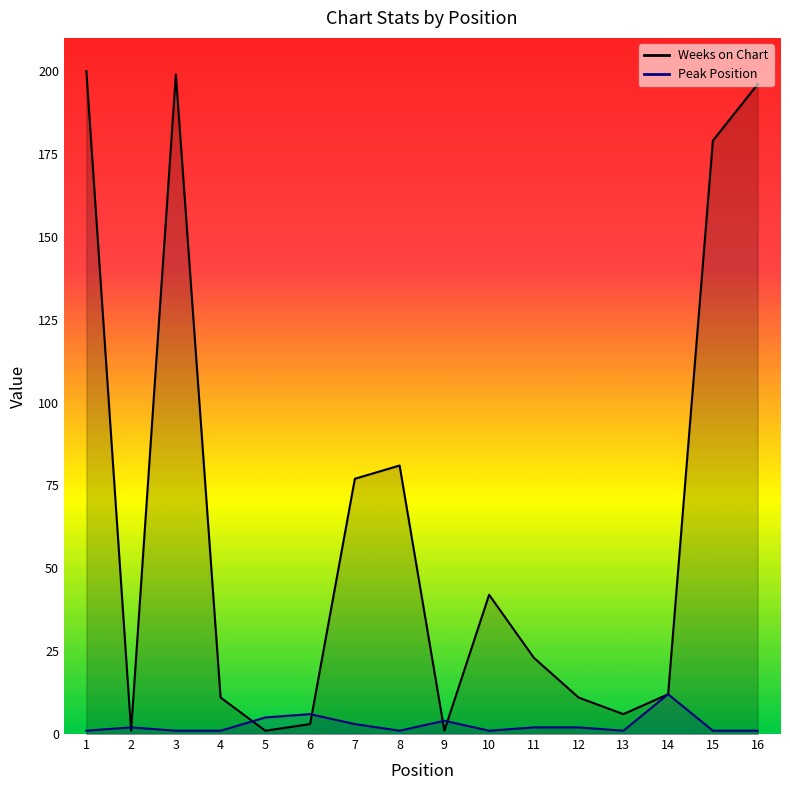

Where is the first local minimum for Weeks on Chart?

2